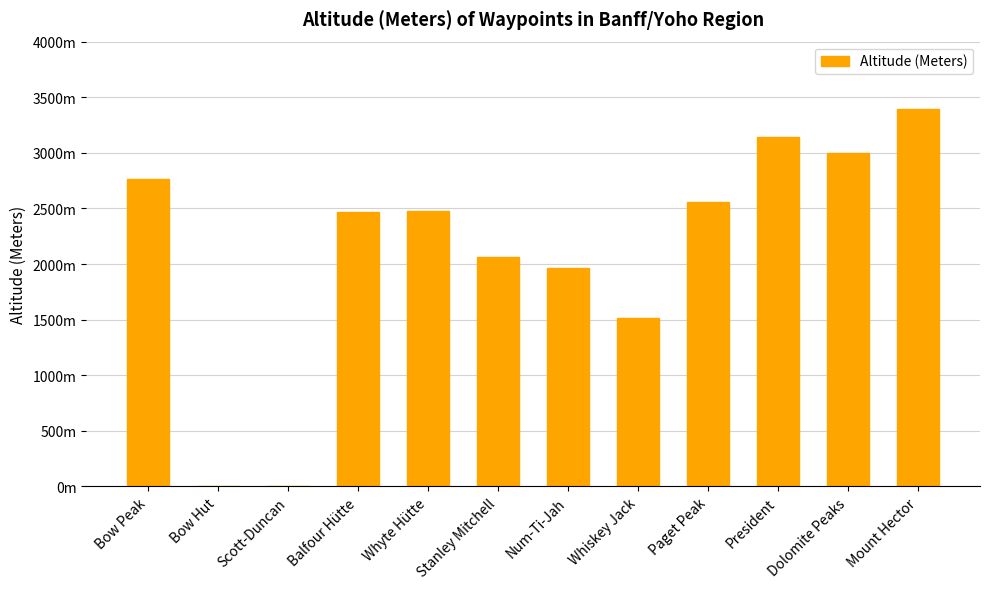

What is the change in value from Balfour Hütte to Whiskey Jack?

-959